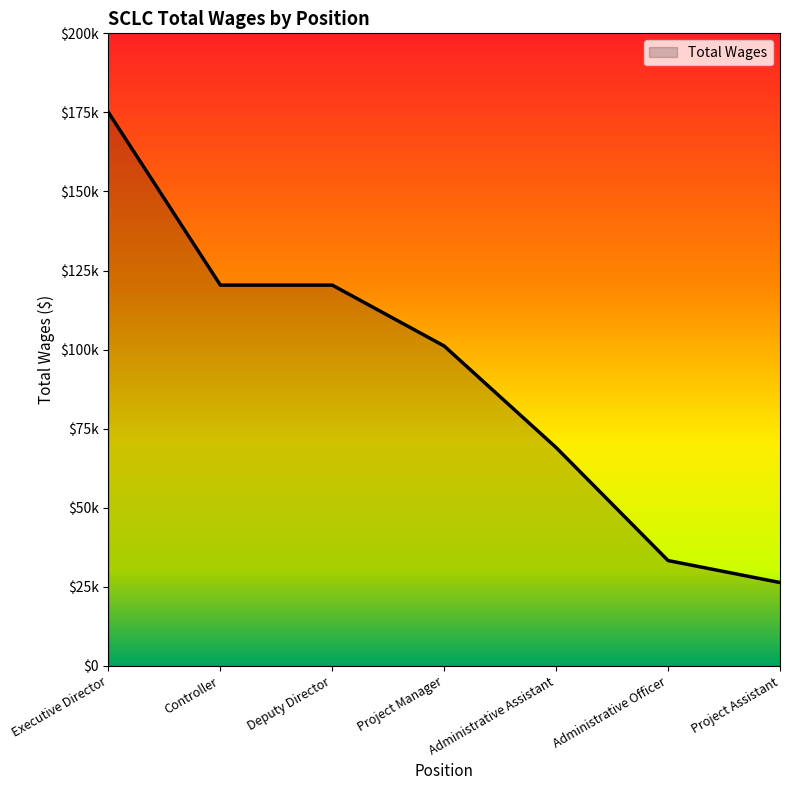

Does the chart display data point markers on the line(s)?

No